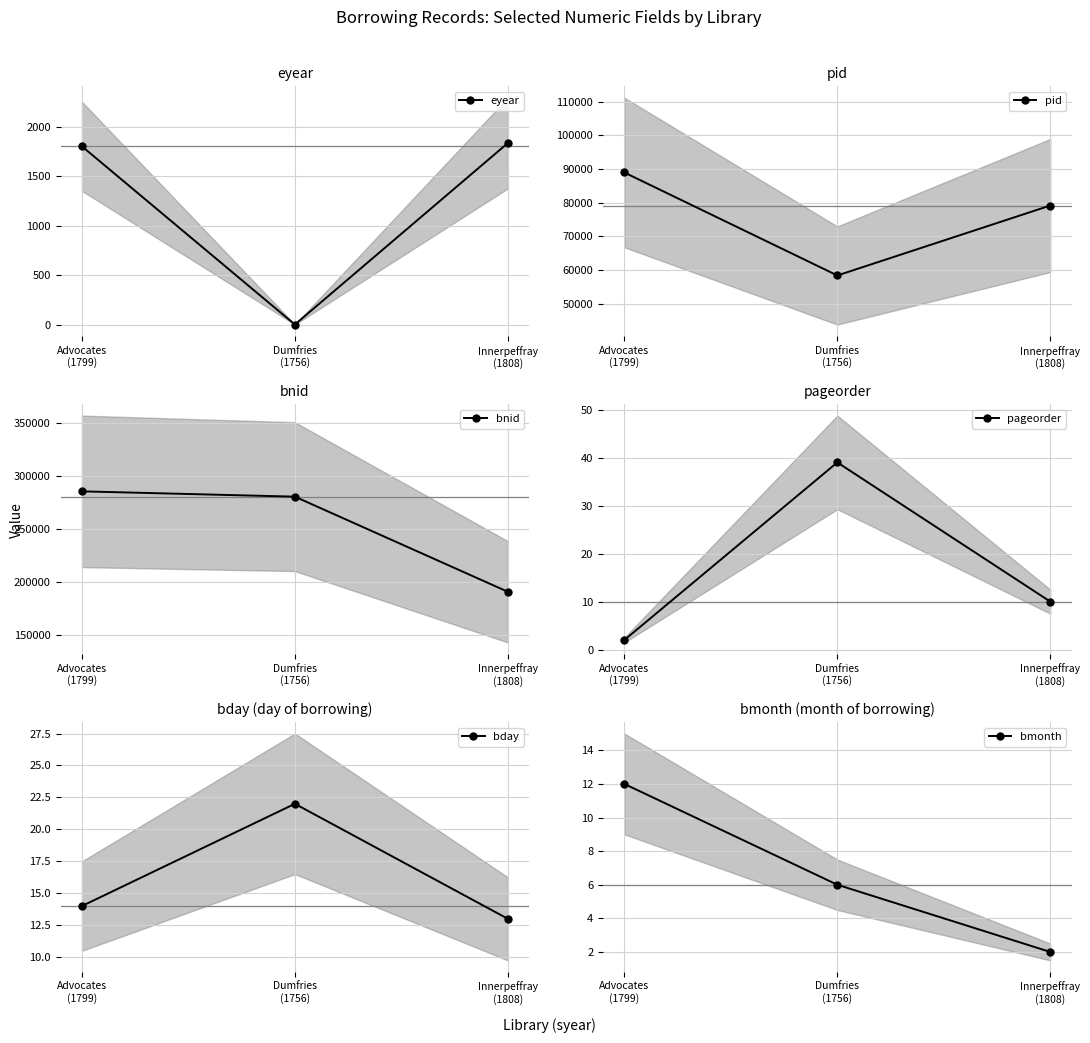

Which series has the largest total across all categories?

bnid